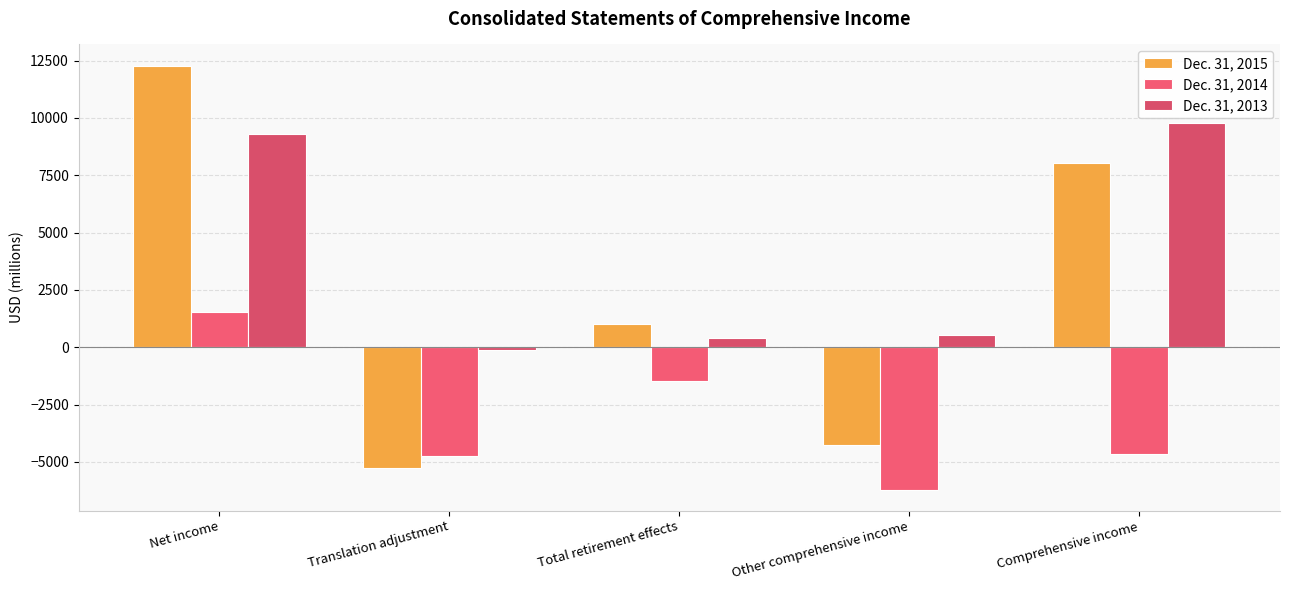

How many values in Dec. 31, 2013 are above zero?

4